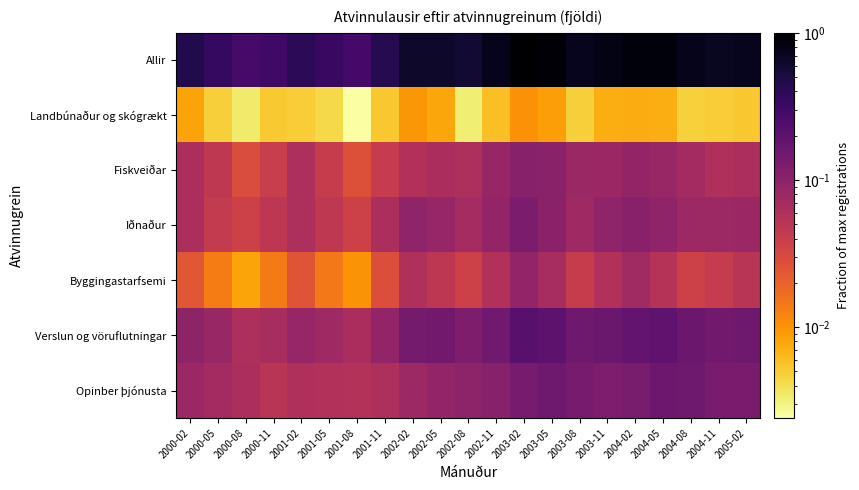

Reading left to right, list all the values displayed in this chart.

Allir: 2000-02=0.5	2000-05=0.4	2000-08=0.3	2000-11=0.3	2001-02=0.4	2001-05=0.3	2001-08=0.3	2001-11=0.4	2002-02=0.6	2002-05=0.6	2002-08=0.6	2002-11=0.7	2003-02=1.0	2003-05=0.9	2003-08=0.7	2003-11=0.8	2004-02=0.9	2004-05=0.9	2004-08=0.7	2004-11=0.7	2005-02=0.7
Landbúnaður og skógrækt: 2000-02=0.0	2000-05=0.0	2000-08=0.0	2000-11=0.0	2001-02=0.0	2001-05=0.0	2001-08=0.0	2001-11=0.0	2002-02=0.0	2002-05=0.0	2002-08=0.0	2002-11=0.0	2003-02=0.0	2003-05=0.0	2003-08=0.0	2003-11=0.0	2004-02=0.0	2004-05=0.0	2004-08=0.0	2004-11=0.0	2005-02=0.0
Fiskveiðar: 2000-02=0.1	2000-05=0.0	2000-08=0.0	2000-11=0.0	2001-02=0.1	2001-05=0.0	2001-08=0.0	2001-11=0.0	2002-02=0.1	2002-05=0.1	2002-08=0.1	2002-11=0.1	2003-02=0.1	2003-05=0.1	2003-08=0.1	2003-11=0.1	2004-02=0.1	2004-05=0.1	2004-08=0.1	2004-11=0.1	2005-02=0.1
Iðnaður: 2000-02=0.1	2000-05=0.0	2000-08=0.0	2000-11=0.0	2001-02=0.1	2001-05=0.0	2001-08=0.0	2001-11=0.1	2002-02=0.1	2002-05=0.1	2002-08=0.1	2002-11=0.1	2003-02=0.1	2003-05=0.1	2003-08=0.1	2003-11=0.1	2004-02=0.1	2004-05=0.1	2004-08=0.1	2004-11=0.1	2005-02=0.1
Byggingastarfsemi: 2000-02=0.0	2000-05=0.0	2000-08=0.0	2000-11=0.0	2001-02=0.0	2001-05=0.0	2001-08=0.0	2001-11=0.0	2002-02=0.1	2002-05=0.0	2002-08=0.0	2002-11=0.1	2003-02=0.1	2003-05=0.1	2003-08=0.0	2003-11=0.1	2004-02=0.1	2004-05=0.1	2004-08=0.0	2004-11=0.0	2005-02=0.1
Verslun og vöruflutningar: 2000-02=0.1	2000-05=0.1	2000-08=0.1	2000-11=0.1	2001-02=0.1	2001-05=0.1	2001-08=0.1	2001-11=0.1	2002-02=0.1	2002-05=0.1	2002-08=0.1	2002-11=0.1	2003-02=0.2	2003-05=0.2	2003-08=0.2	2003-11=0.2	2004-02=0.2	2004-05=0.2	2004-08=0.2	2004-11=0.1	2005-02=0.2
Opinber þjónusta: 2000-02=0.1	2000-05=0.1	2000-08=0.1	2000-11=0.1	2001-02=0.1	2001-05=0.1	2001-08=0.1	2001-11=0.1	2002-02=0.1	2002-05=0.1	2002-08=0.1	2002-11=0.1	2003-02=0.1	2003-05=0.2	2003-08=0.1	2003-11=0.1	2004-02=0.1	2004-05=0.2	2004-08=0.2	2004-11=0.1	2005-02=0.1